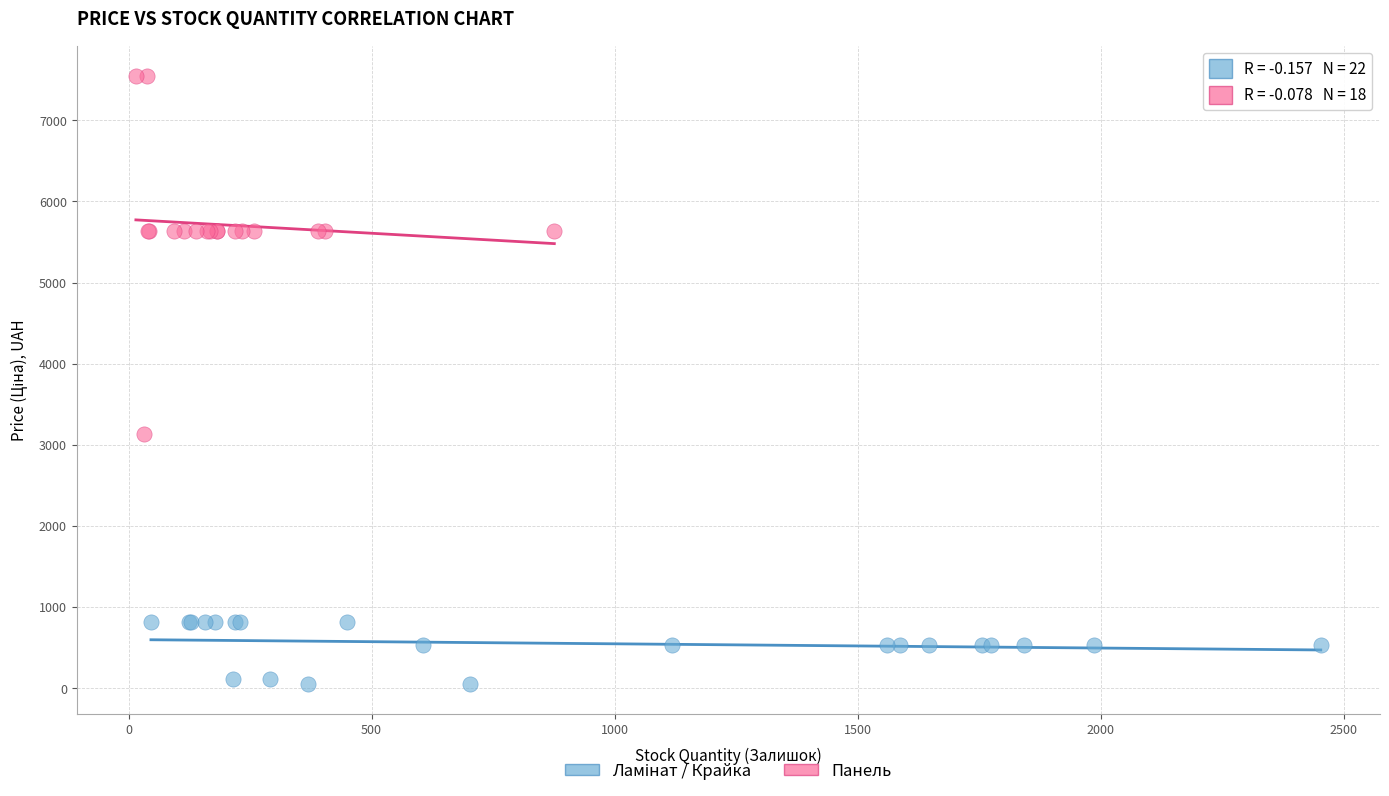

Which series reaches the maximum Y coordinate?

Панель